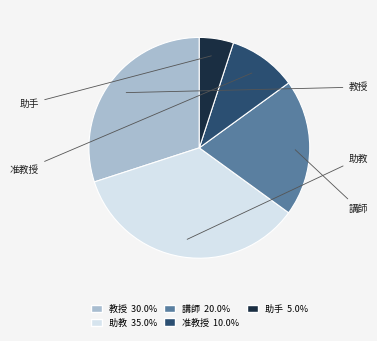

True or false: 助手 accounts for 1% of the total.

False